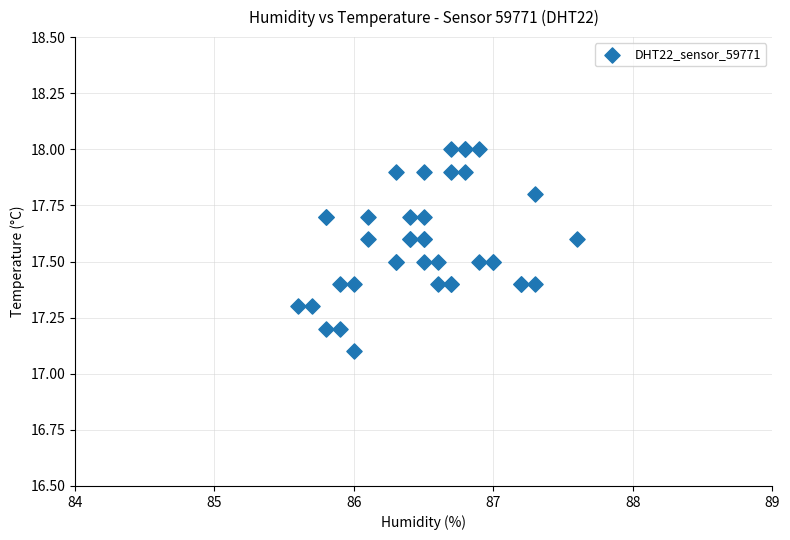

What Y value in the scatter plot is closest to 17?

17.1